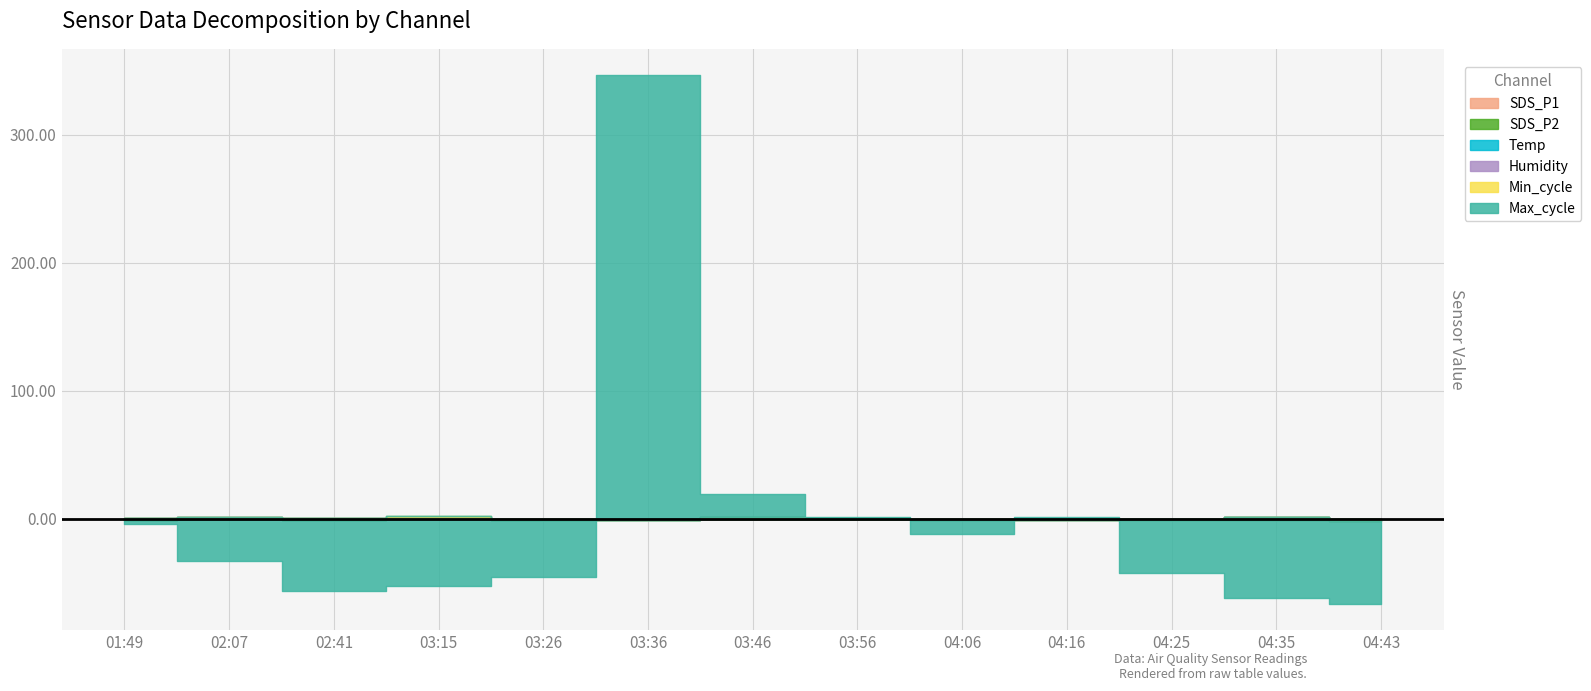

What is the highest value of the Humidity series?

99.9